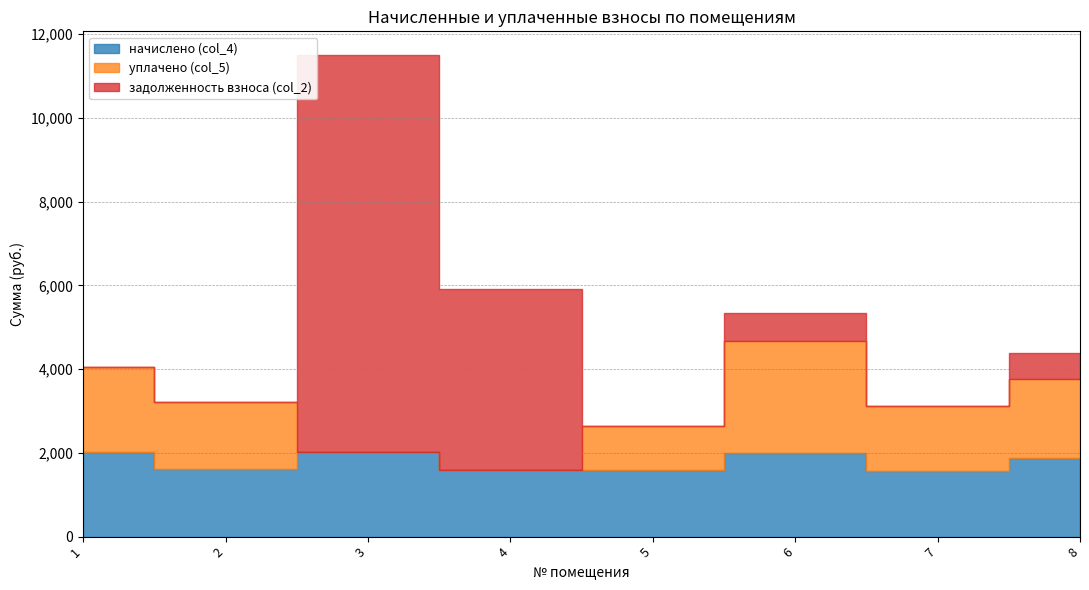

What are all the series names shown in the legend?

начислено (col_4), уплачено (col_5), задолженность взноса (col_2)